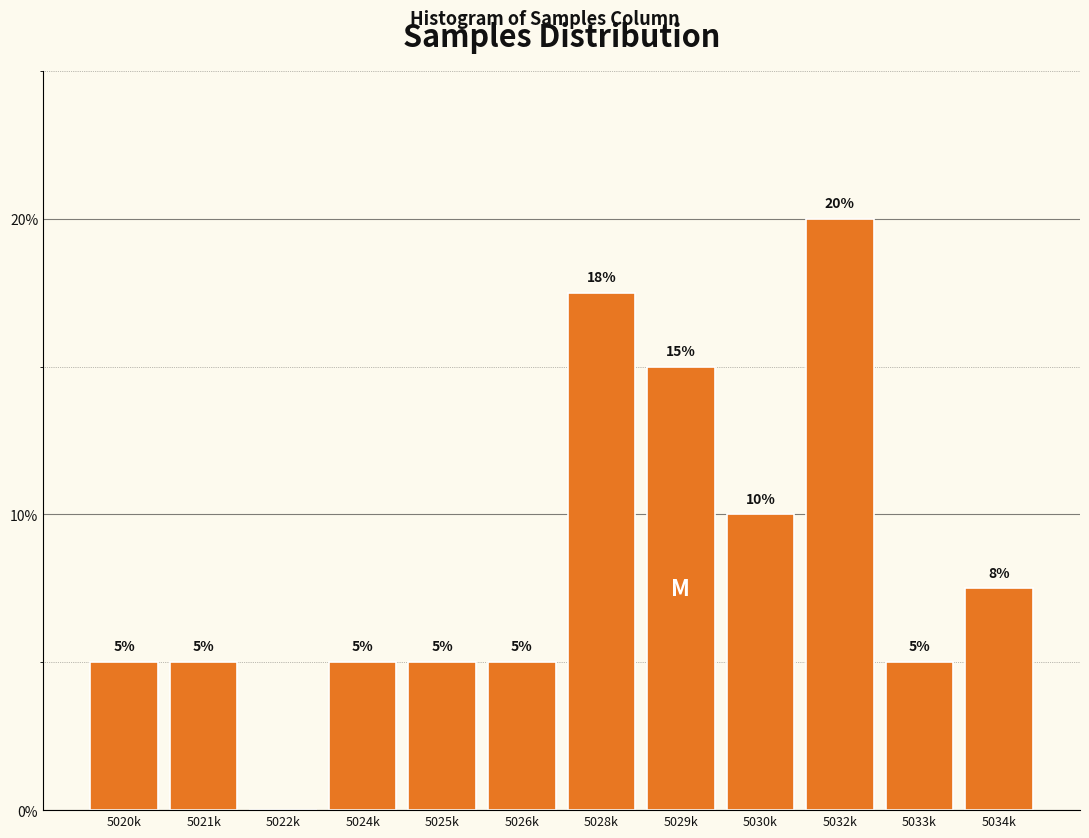

Where is the data nearest to the value 10?

5030k